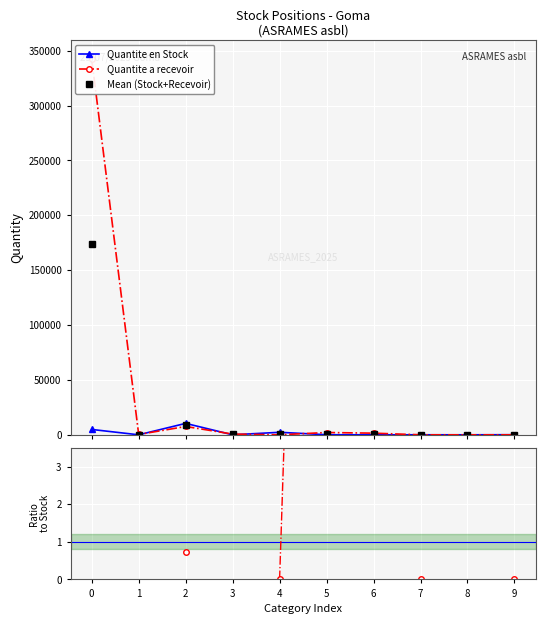

True or false: Quantite en Stock and Ratio Recevoir/Stock cross at least once.

False